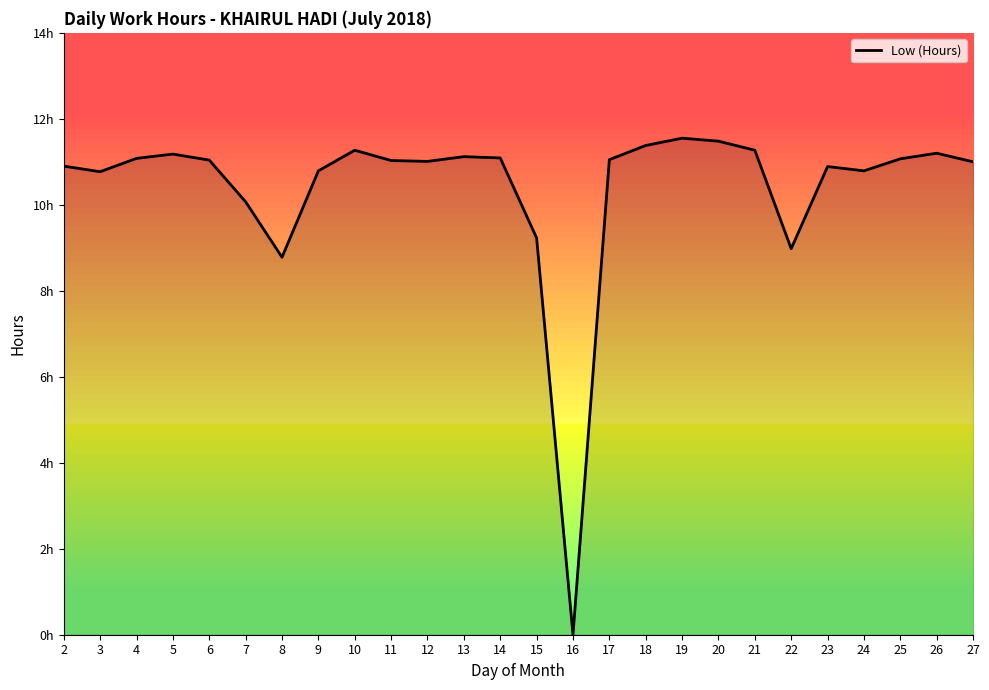

The chart shows a value of 0.0 at 16. True or false?

True